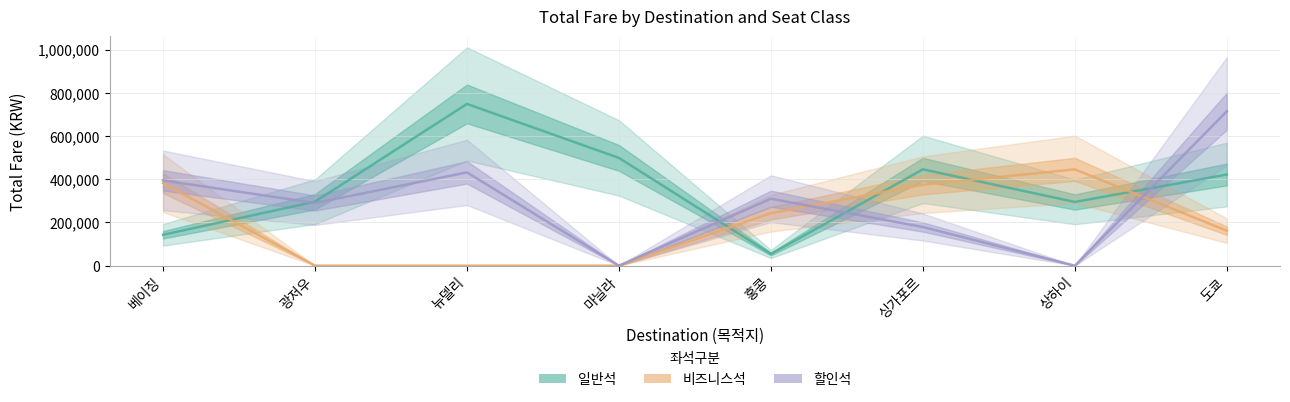

True or false: 일반석 and 비즈니스석 cross at least once.

True